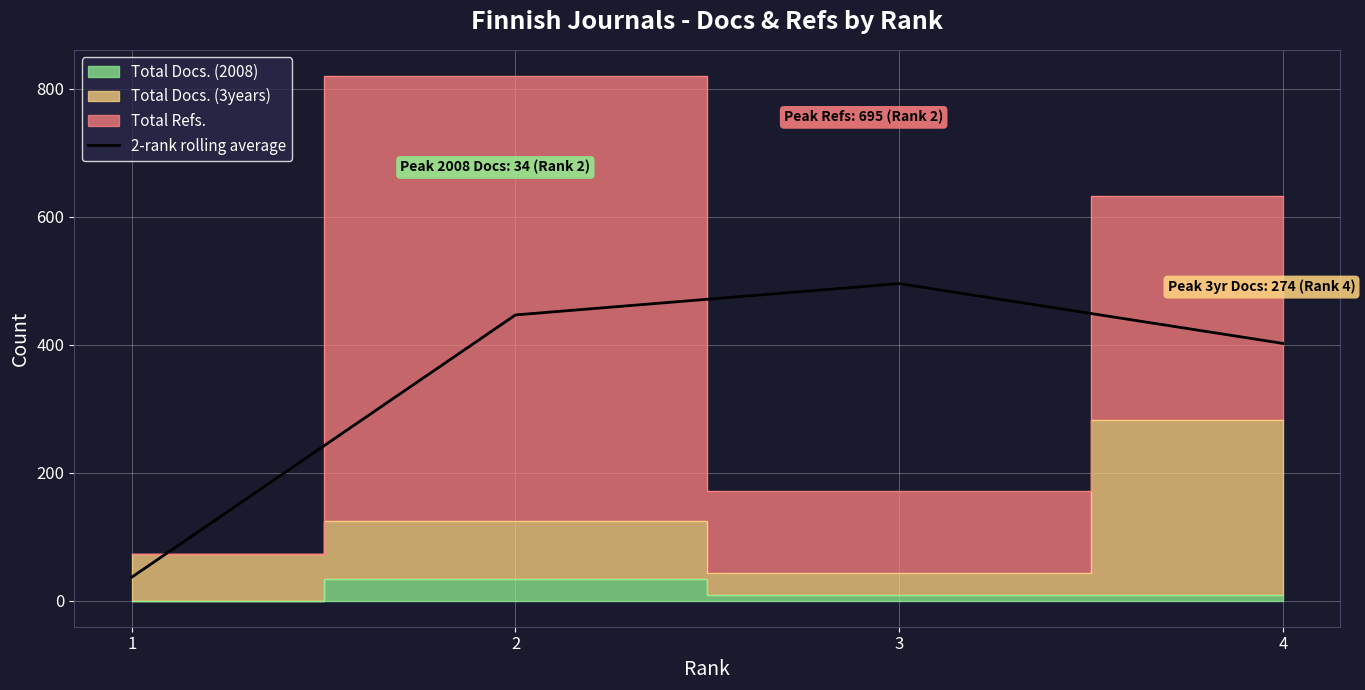

Which label corresponds to the smallest value in the chart?

1